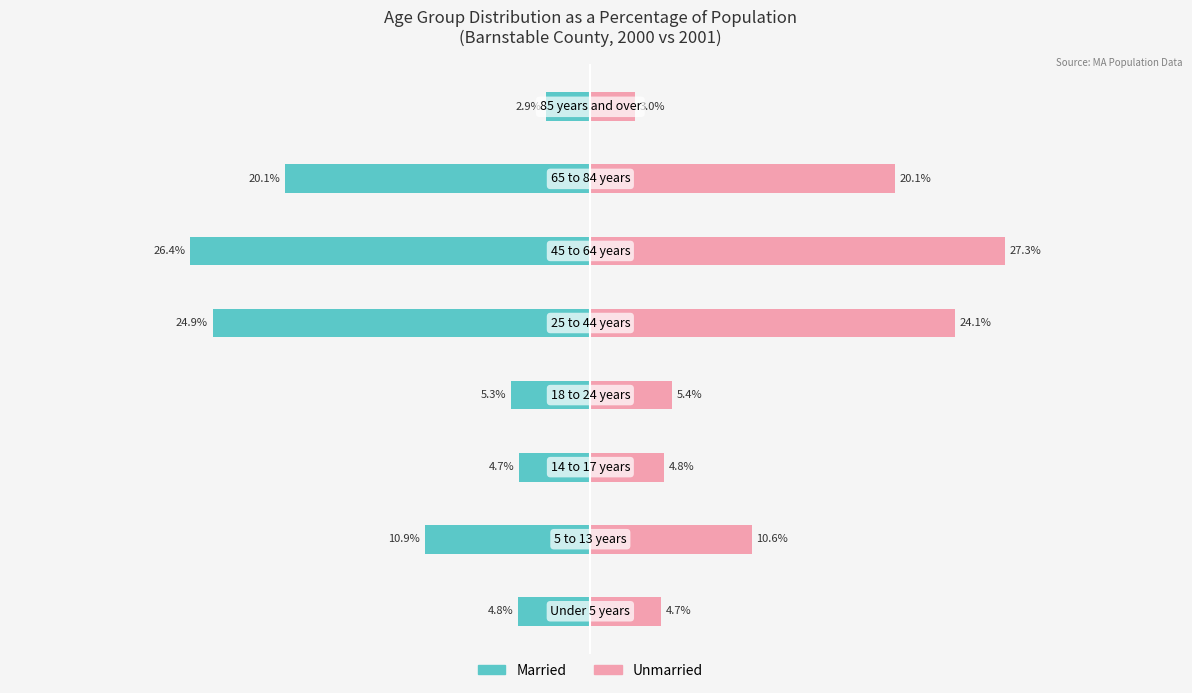

How many data points in Married are less than -5?

5